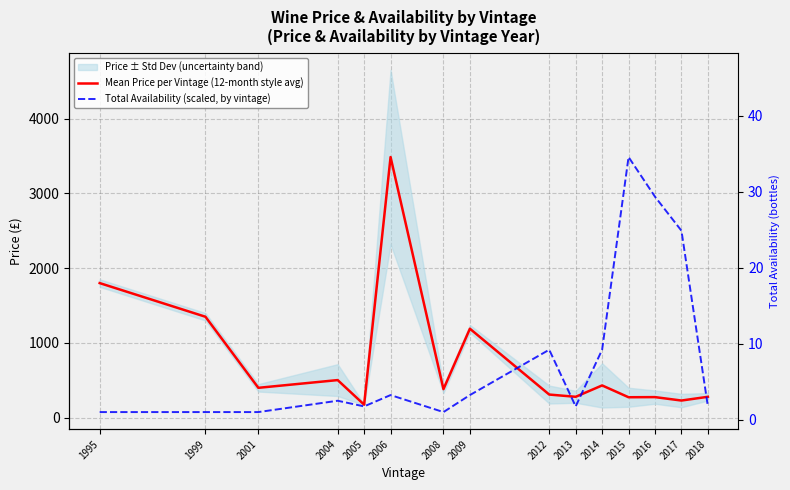

What is the total value across all series at 2009?

1493.0